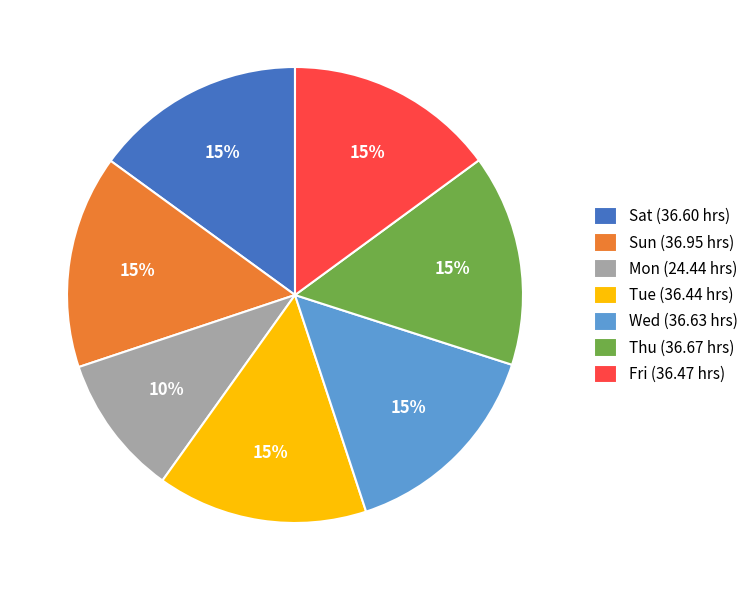

How many slices are in this pie chart?

7